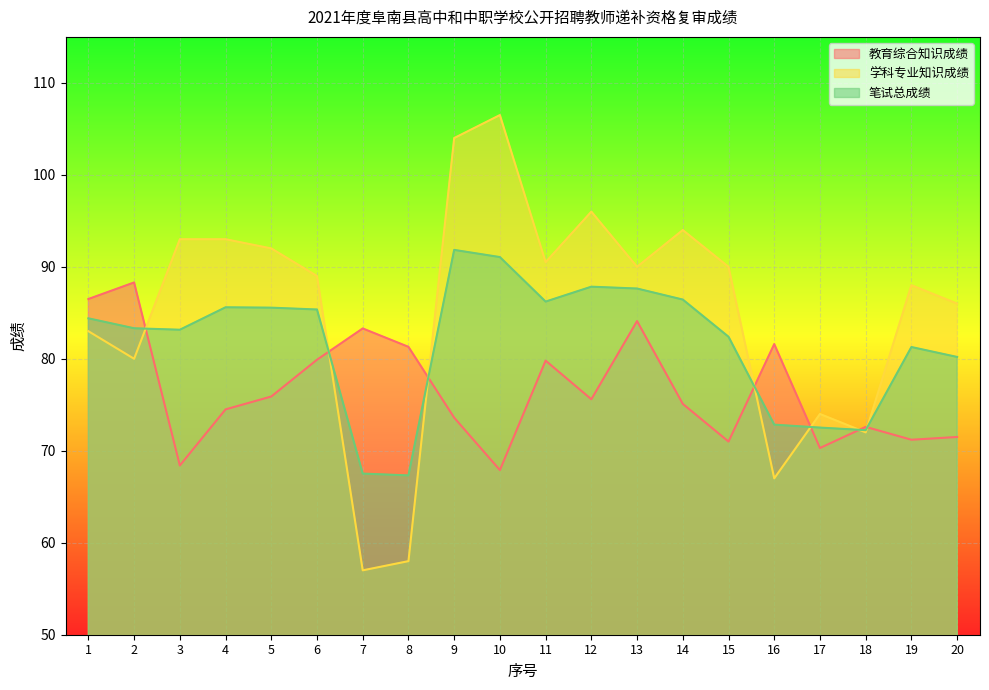

At which label does 笔试总成绩 reach its peak?

9